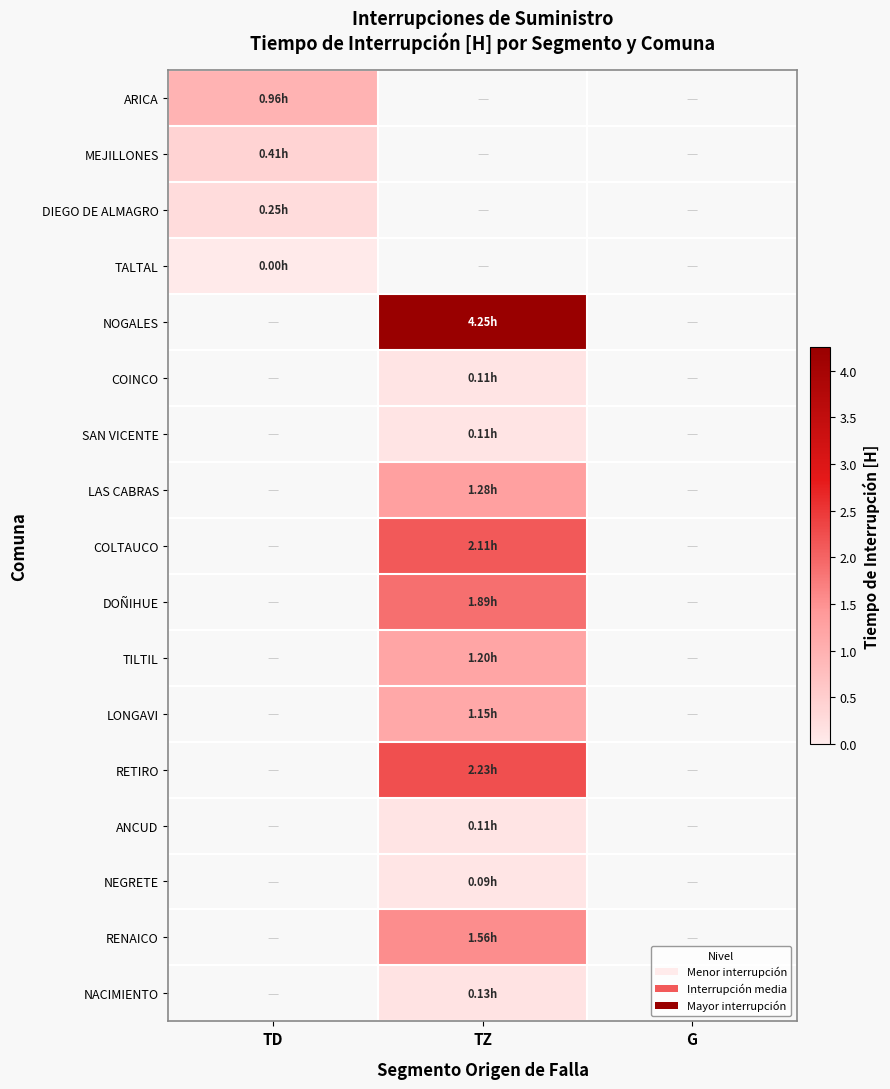

List the labels in order of DIEGO DE ALMAGRO value, smallest first.

TD, TZ, G